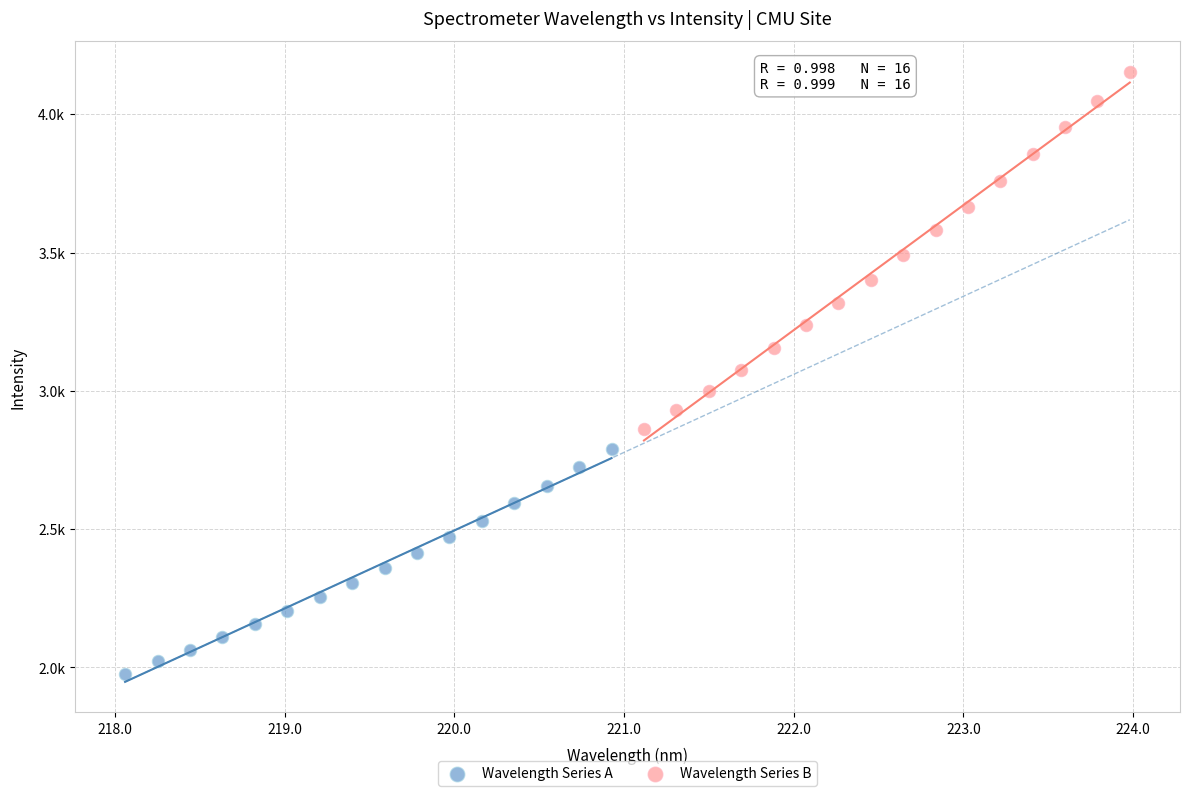

Which series contains the lowest Y value?

Wavelength Series A